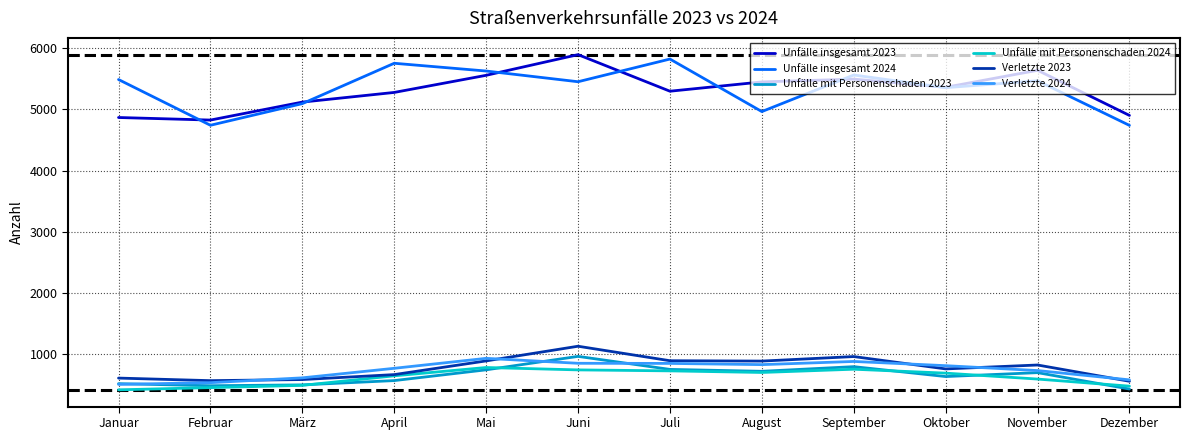

Which series changed the most between Juni and Dezember?

Unfälle insgesamt 2023